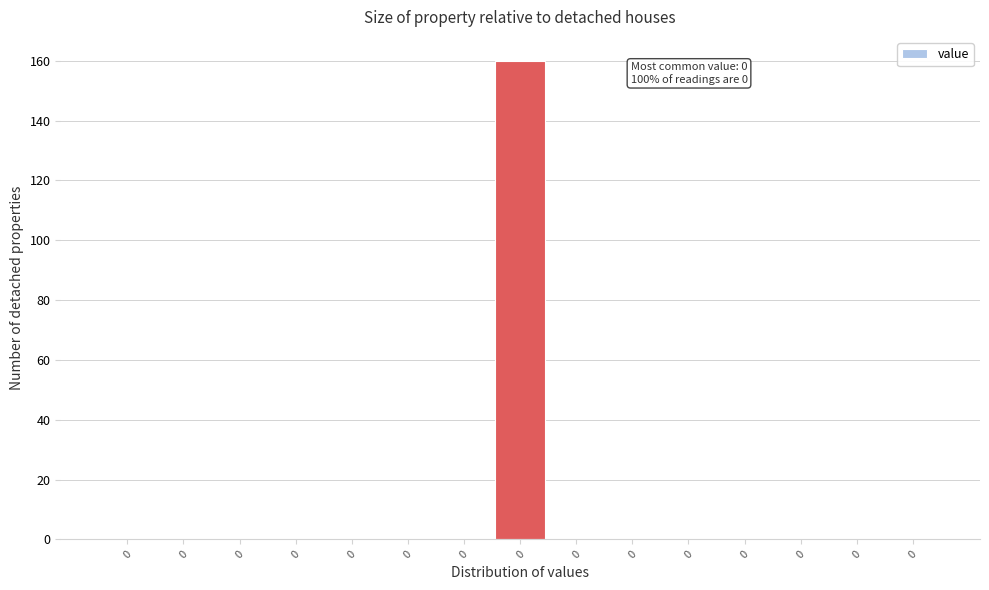

Count the number of categories in the chart.

15